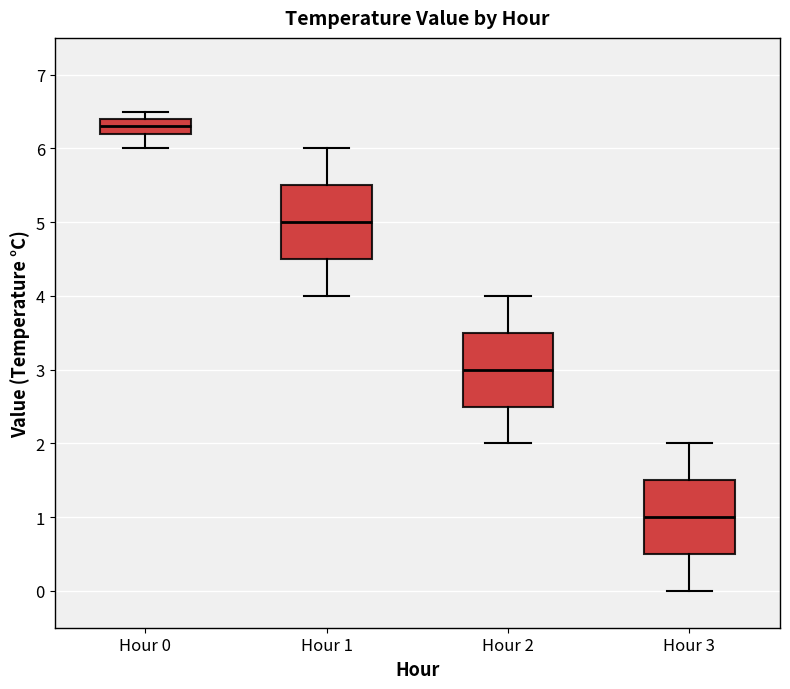

Reading left to right, read every box against the y-axis: the position of its median line, the range the box covers, and the ends of its whiskers. The values are not printed on the chart, so give them approximately, as read against the axis.

Hour 0: median 6.3, box 6.2 to 6.4, whiskers 6.0 to 6.5
Hour 1: median 5.0, box 4.5 to 5.5, whiskers 4.0 to 6.0
Hour 2: median 3.0, box 2.5 to 3.5, whiskers 2.0 to 4.0
Hour 3: median 1.0, box 0.5 to 1.5, whiskers 0.0 to 2.0